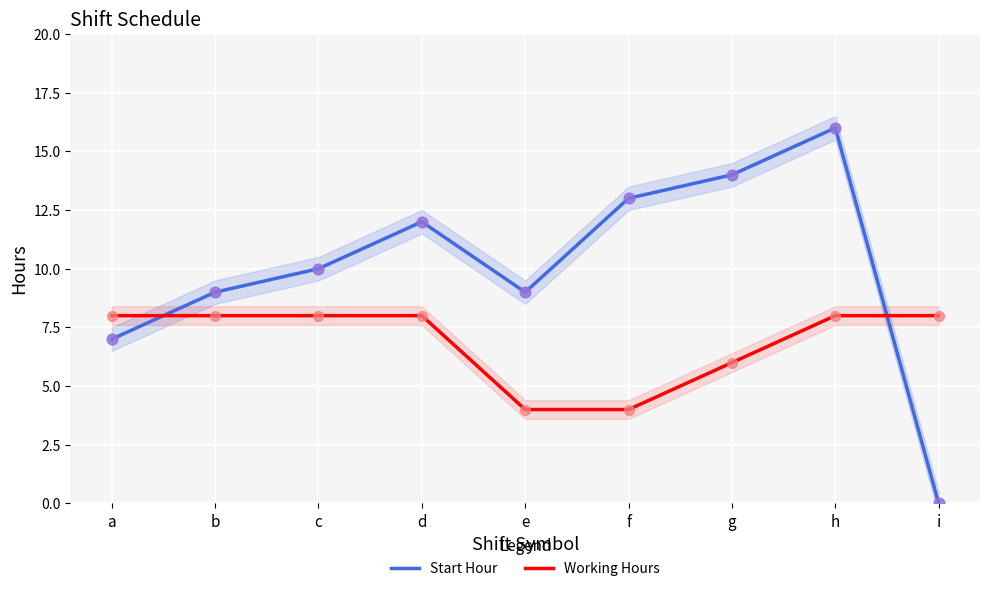

Which series has the largest Y range (max minus min)?

Start Hour